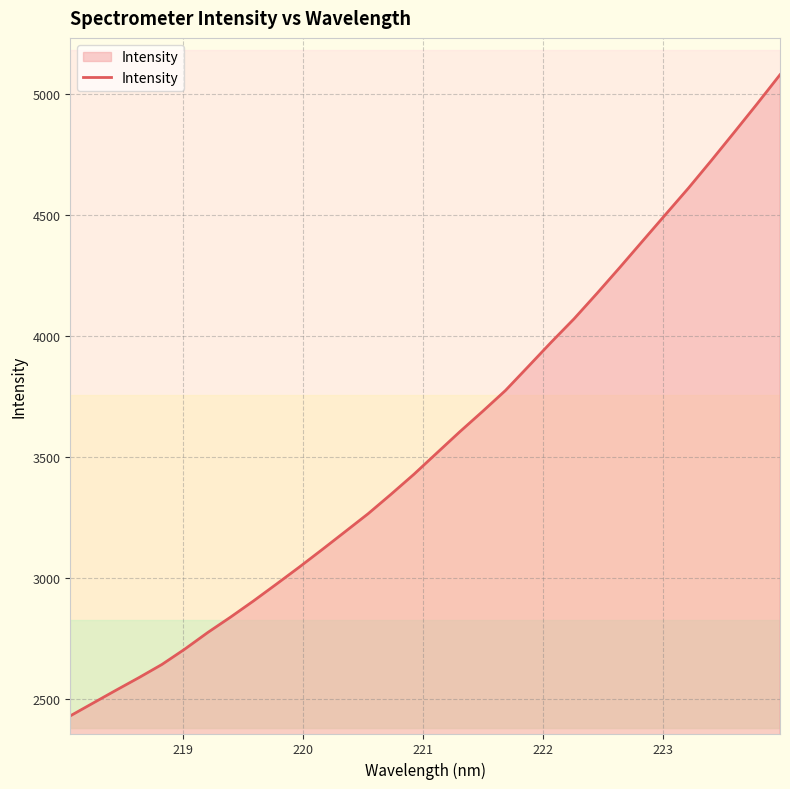

What is the maximum value shown in the chart?

5080.8